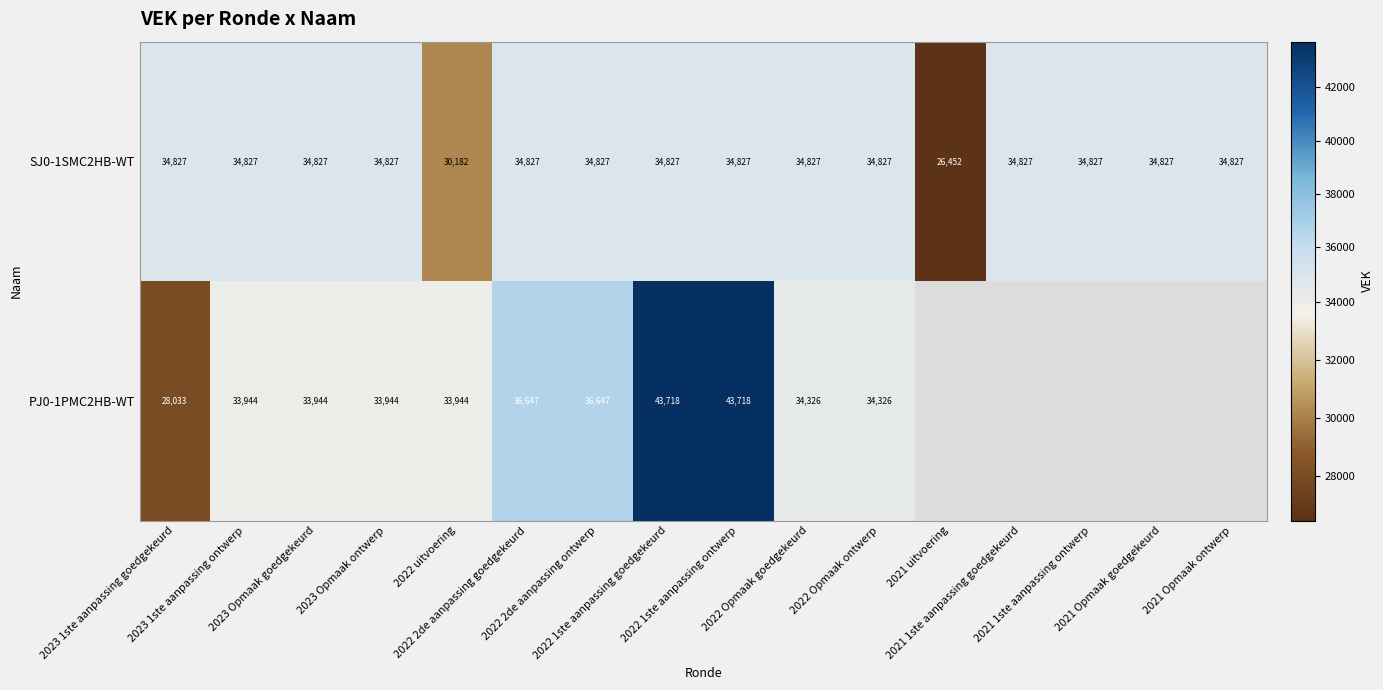

What is the average value of the SJ0-1SMC2HB-WT series?

34013